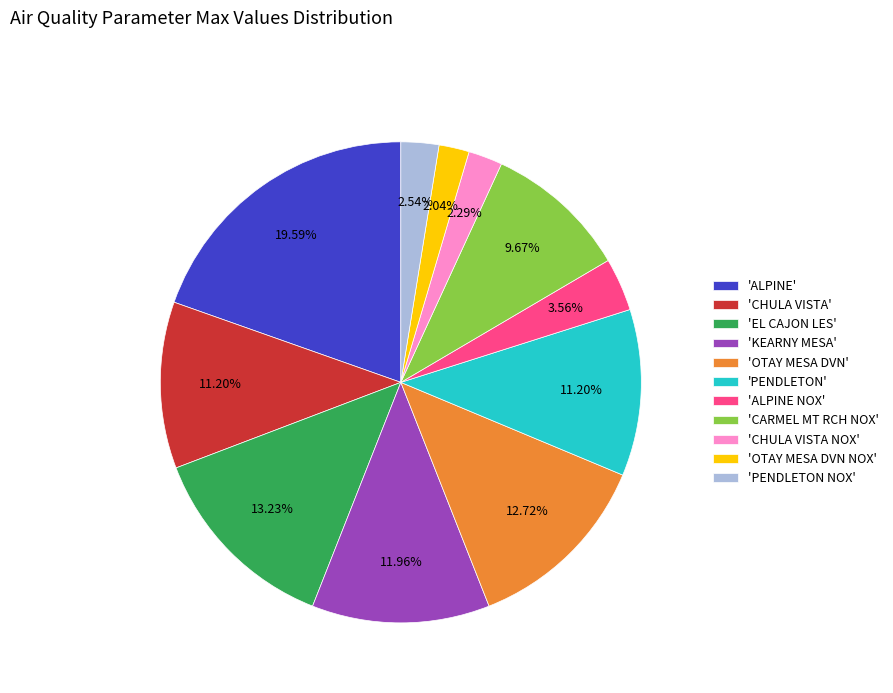

Is there a majority slice in this chart?

No